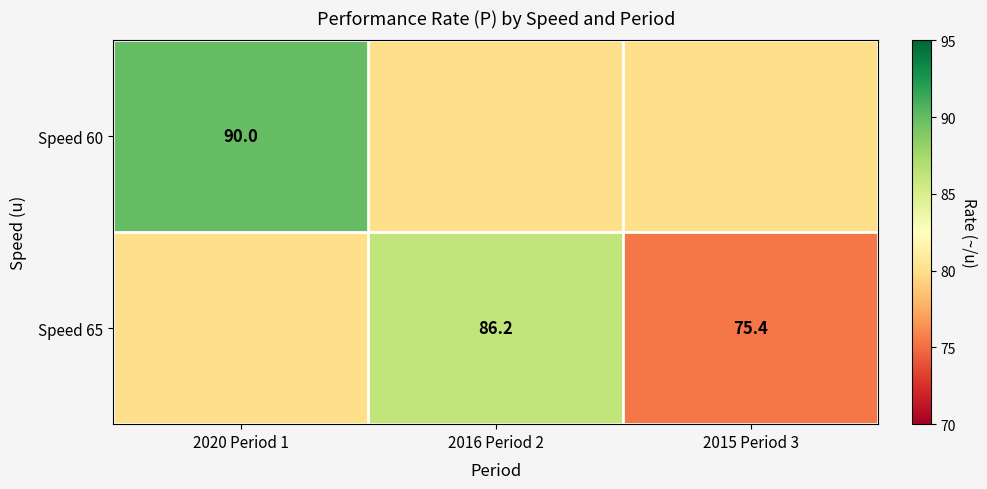

The Speed 65 series shows 43.5 at 2015 Period 3. True or false?

False